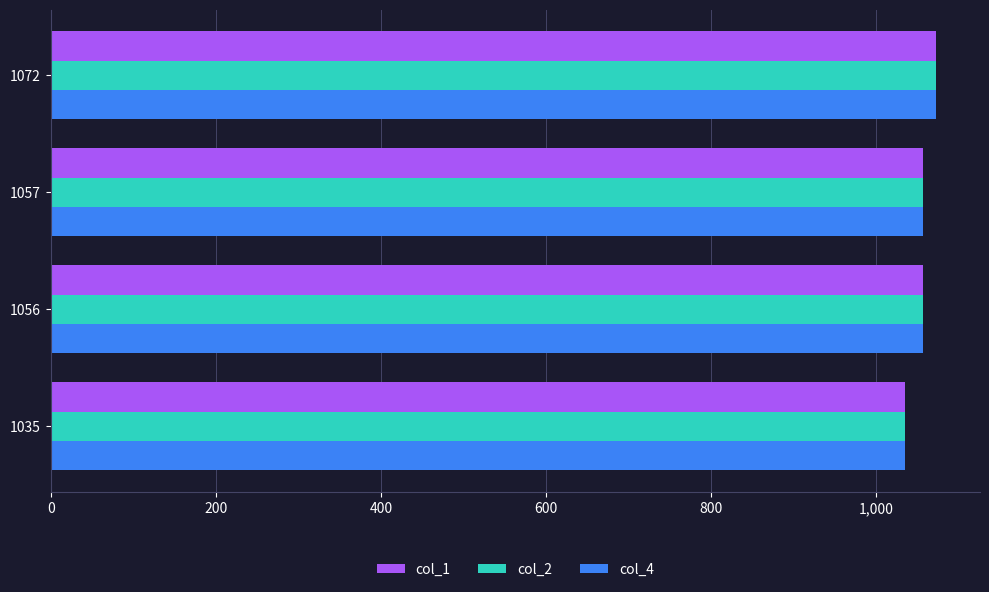

How many categories are shown in the chart?

4